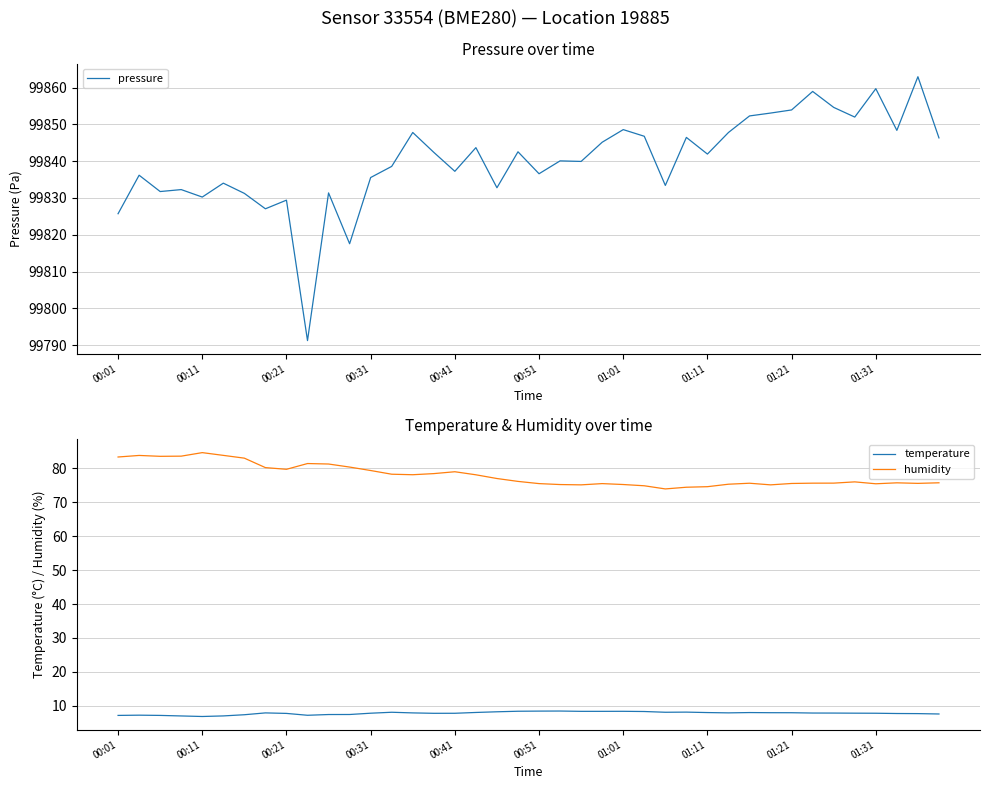

Is this an area chart (filled region under the line)?

No